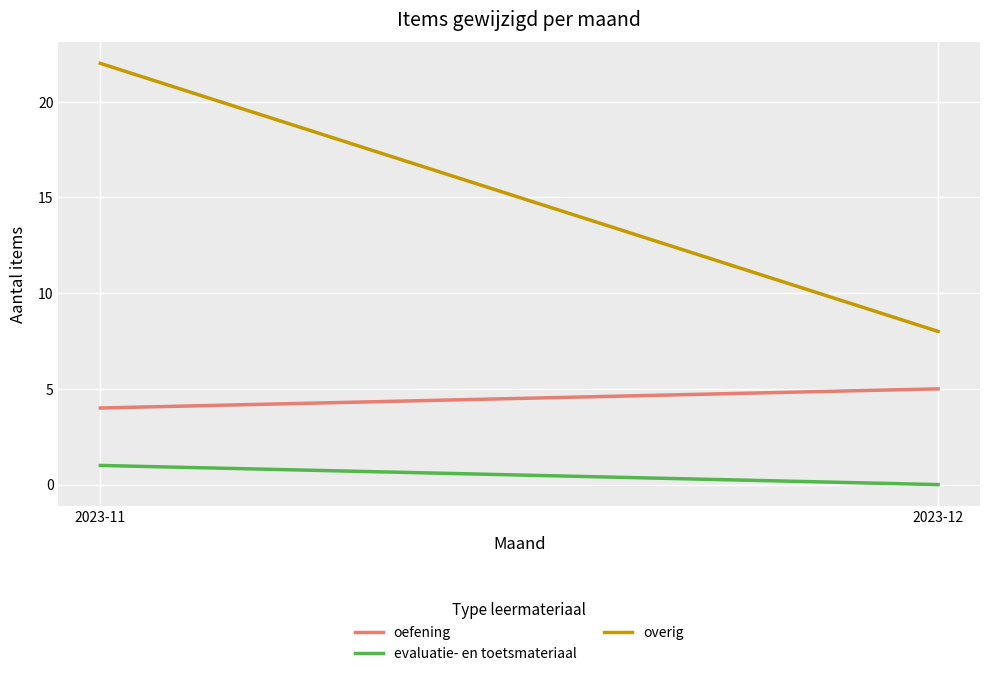

What is the value of the evaluatie- en toetsmateriaal point at the 1st from the left?

1